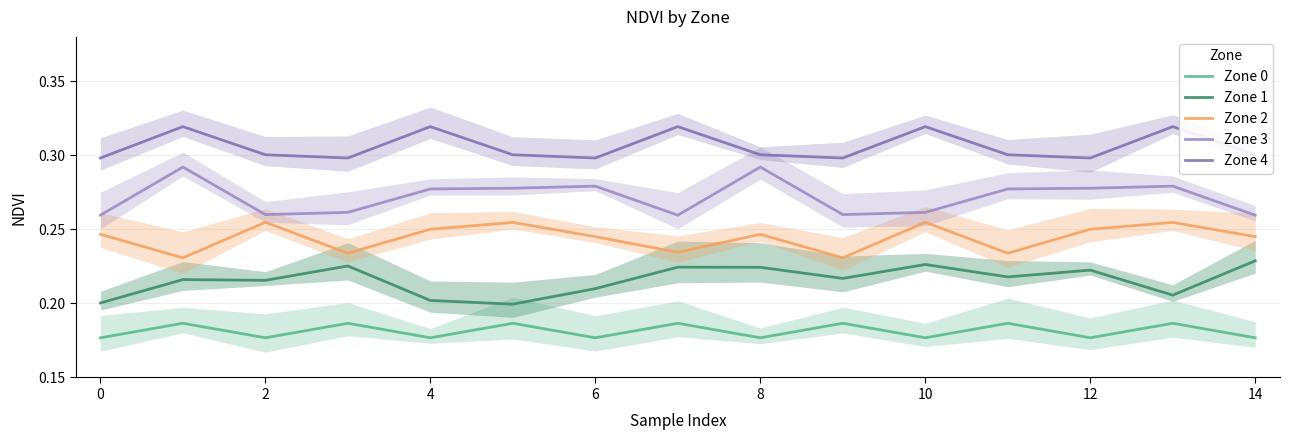

True or false: Zone 2 and Zone 1 intersect in this chart.

False